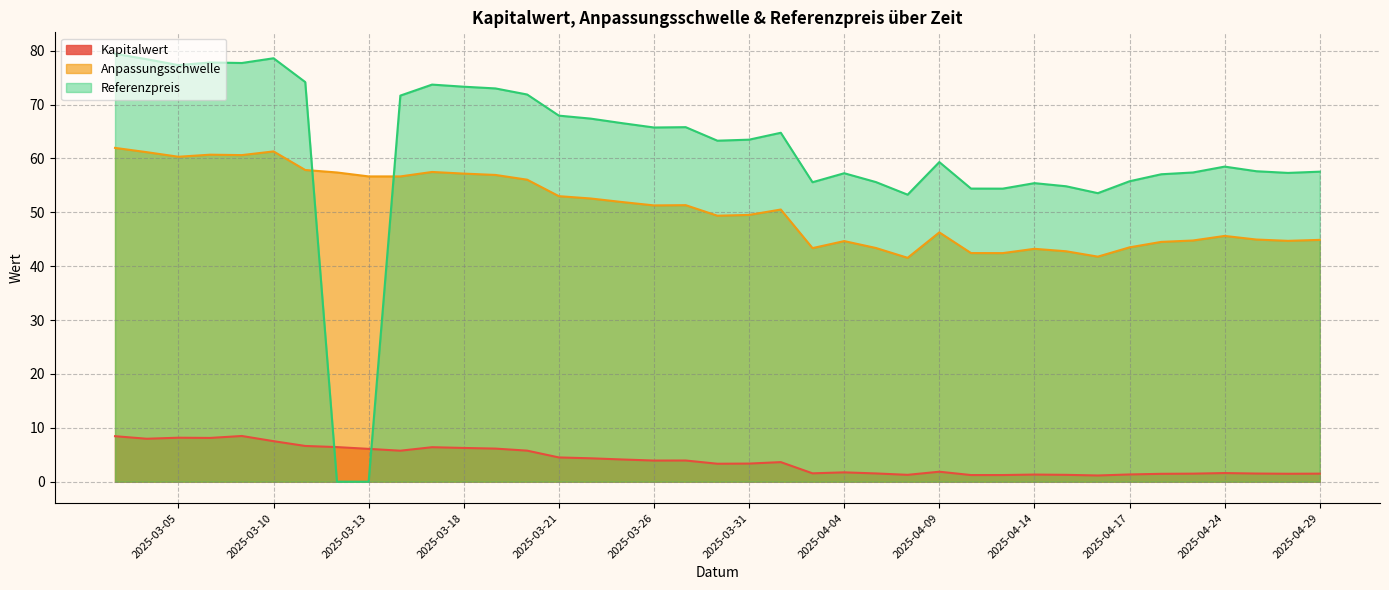

What is the difference between the Referenzpreis values at 2025-03-20 and 2025-03-12?

71.9